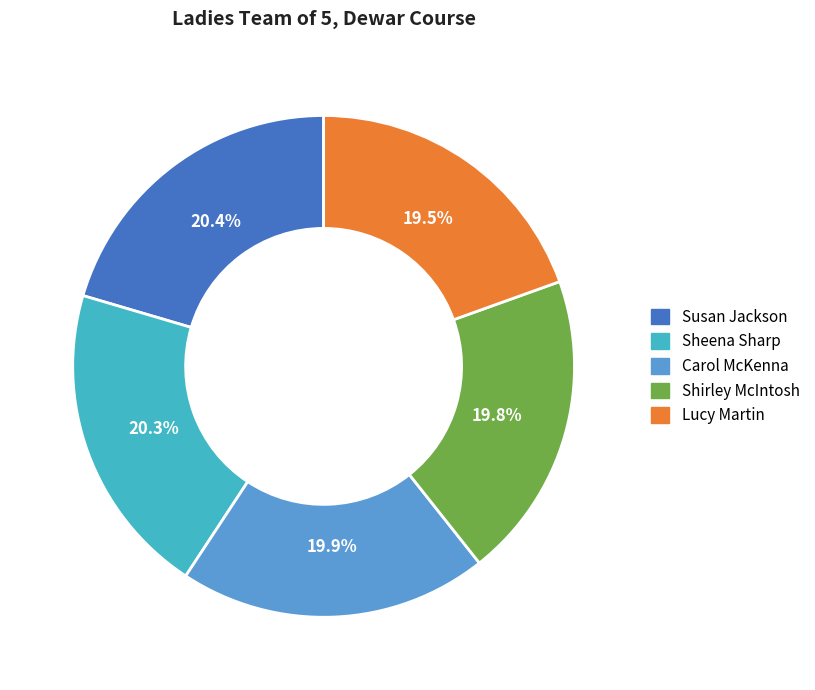

How many slices are in this pie chart?

5